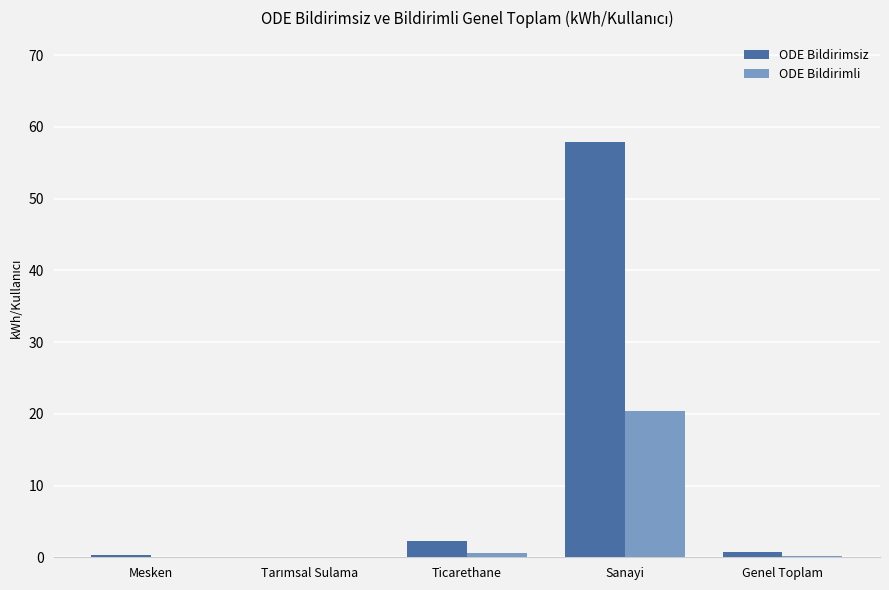

At which category is the sum across all series the highest?

Sanayi